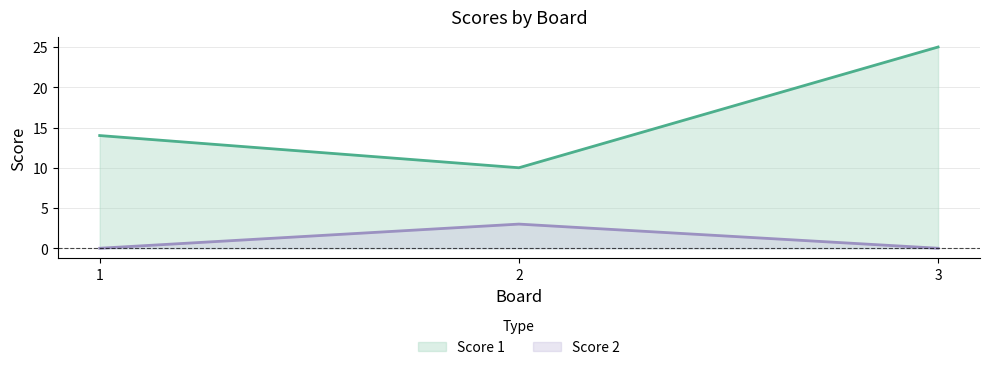

Which series has the largest range (max minus min)?

Score 1